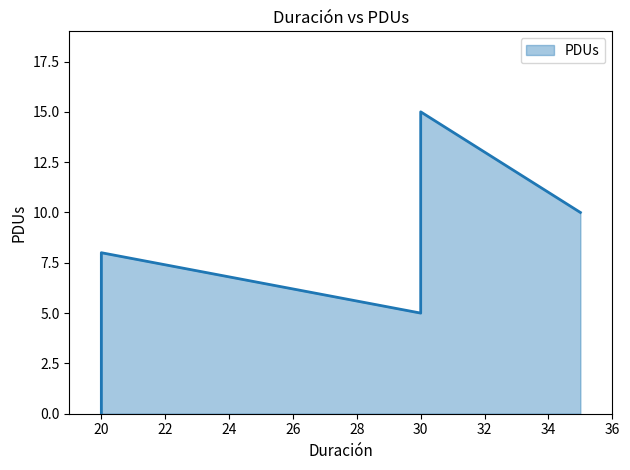

What is the label of the 1st point from the right?

35